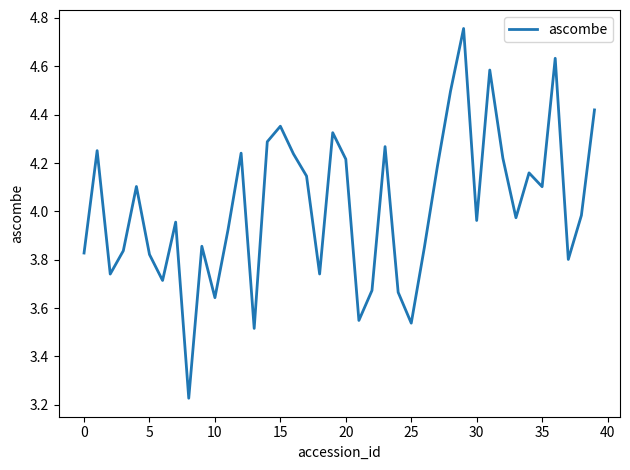

What is the sum of all values?

160.8